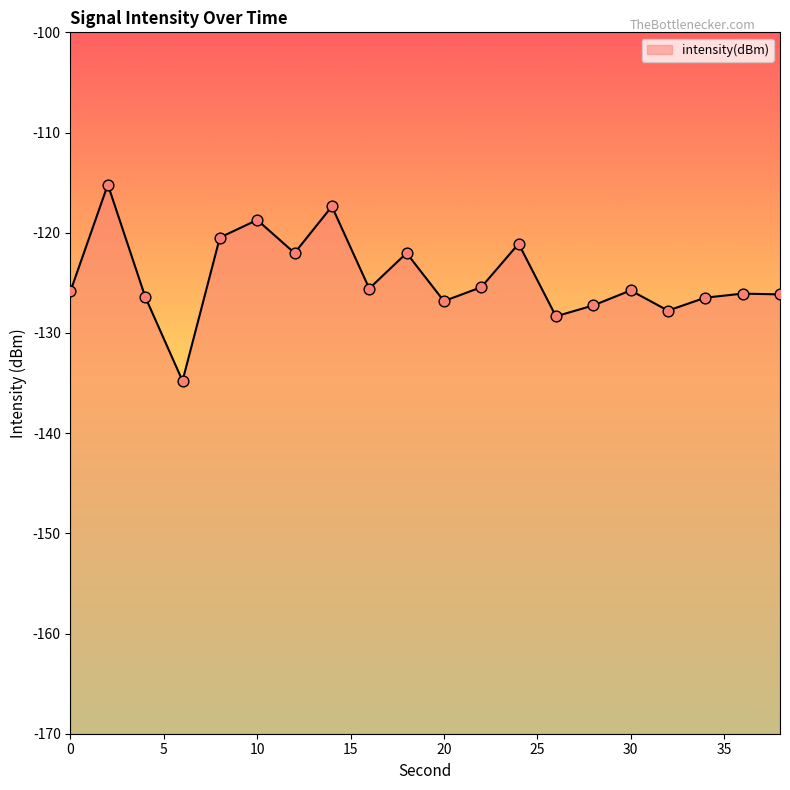

What is the change in value from 22 to 36?

-0.6